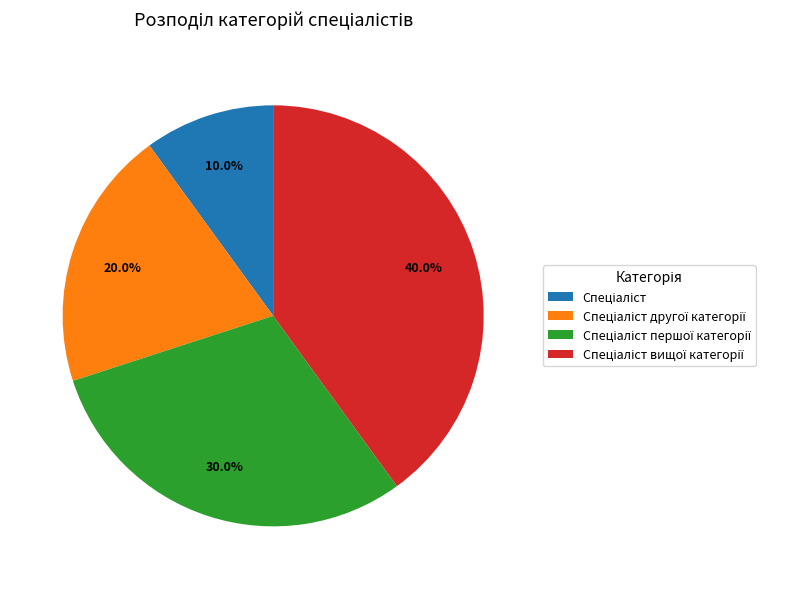

Does any single category account for the majority?

No